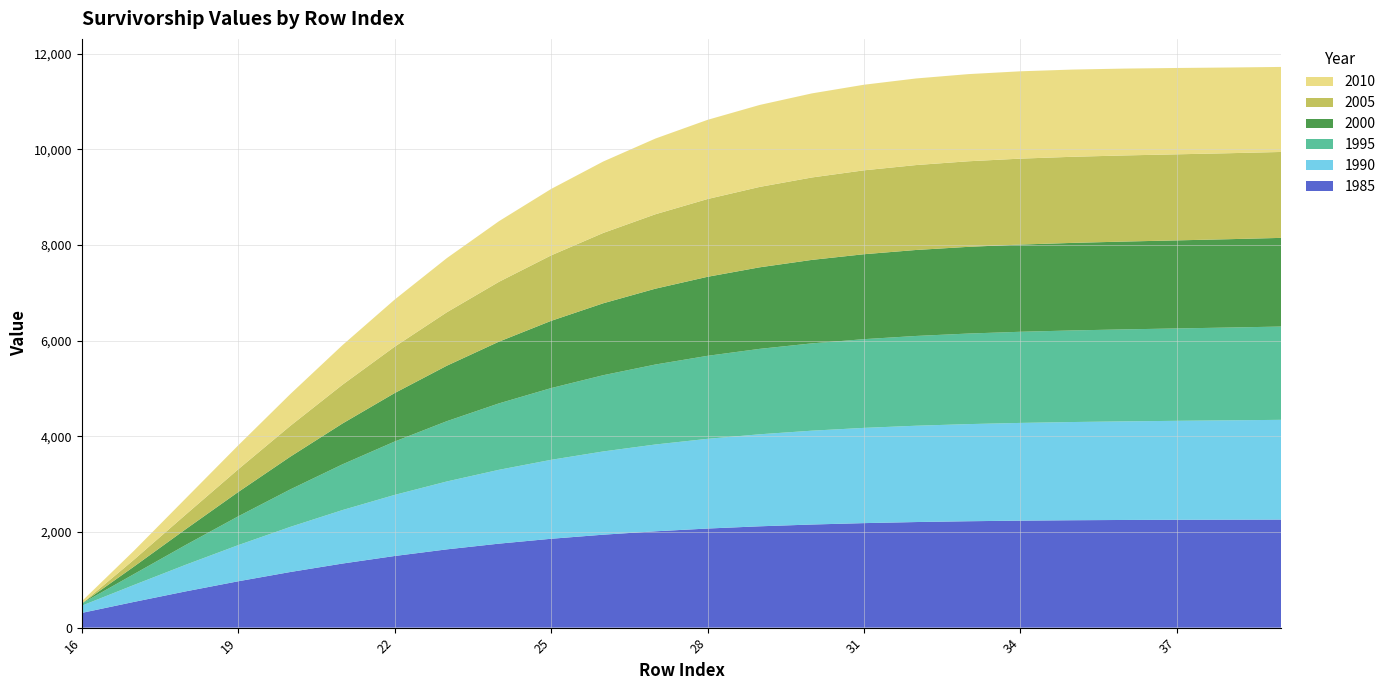

Reading left to right, extract all data points from this chart.

1985: 16=307.9	17=537.9	18=759.8	19=969.4	20=1163.7	21=1340.3	22=1498.2	23=1636.8	24=1756.5	25=1858.4	26=1943.9	27=2014.6	28=2072.4	29=2119.1	30=2156.4	31=2185.6	32=2208.2	33=2225.1	34=2237.4	35=2246.0	36=2251.7	37=2255.4	38=2257.8	39=2259.8
1990: 16=150.6	17=354.2	18=558.0	19=755.9	20=943.9	21=1118.7	22=1277.8	23=1419.8	24=1544.1	25=1650.9	26=1740.9	27=1815.4	28=1876.0	29=1924.4	30=1962.5	31=1991.9	32=2014.3	33=2031.1	34=2043.9	35=2053.8	36=2062.1	37=2069.7	38=2077.5	39=2085.9
1995: 16=45.9	17=227.3	18=415.2	19=602.4	20=784.2	21=956.5	22=1116.3	23=1260.9	24=1389.1	25=1500.2	26=1594.4	27=1672.6	28=1736.1	29=1786.6	30=1825.7	31=1855.5	32=1877.6	33=1893.9	34=1906.0	35=1915.5	36=1923.7	37=1931.9	38=1940.7	39=1950.8
2000: 16=0.0	17=157.1	18=331.2	19=508.6	20=684.4	21=854.0	22=1013.6	23=1160.1	24=1291.4	25=1406.3	26=1504.4	27=1586.3	28=1652.8	29=1705.5	30=1746.1	31=1776.3	32=1798.2	33=1813.4	34=1823.8	35=1831.1	36=1836.7	37=1841.9	38=1847.6	39=1854.5
2005: 16=0.0	17=143.7	18=306.1	19=474.8	20=644.7	21=811.1	22=969.8	23=1117.3	24=1251.0	25=1369.2	26=1471.0	27=1556.4	28=1626.2	29=1681.4	30=1723.6	31=1754.5	32=1775.9	33=1789.6	34=1797.3	35=1800.6	36=1801.0	37=1799.8	38=1798.2	39=1797.0
2010: 16=47.0	17=187.0	18=339.9	19=500.8	20=665.0	21=827.8	22=984.9	23=1132.6	24=1268.0	25=1388.9	26=1494.0	27=1583.0	28=1656.1	29=1714.1	30=1758.3	31=1790.0	32=1811.0	33=1822.6	34=1826.5	35=1824.0	36=1816.5	37=1805.5	38=1792.3	39=1778.2